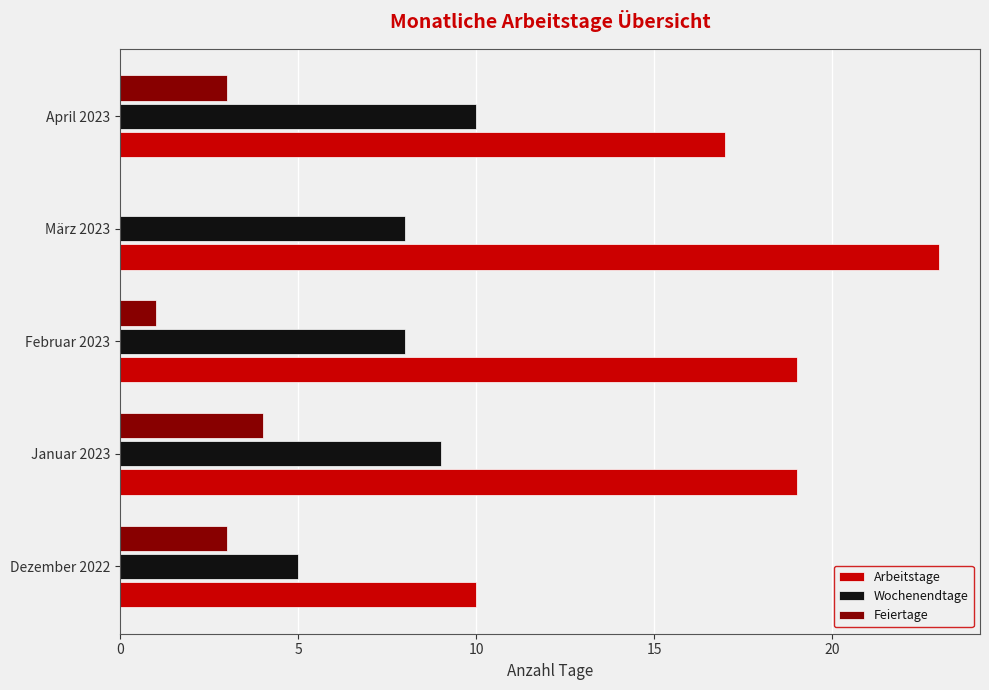

Between Dezember 2022 and Februar 2023, which series saw the biggest shift?

Arbeitstage